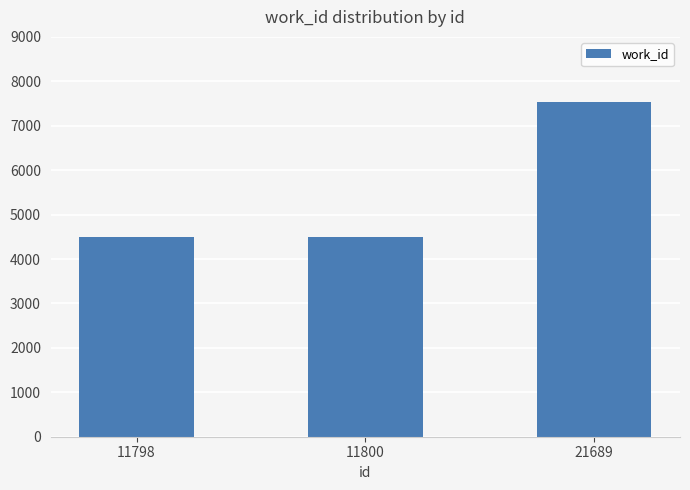

What is the difference between the values at 21689 and 11800?

3048